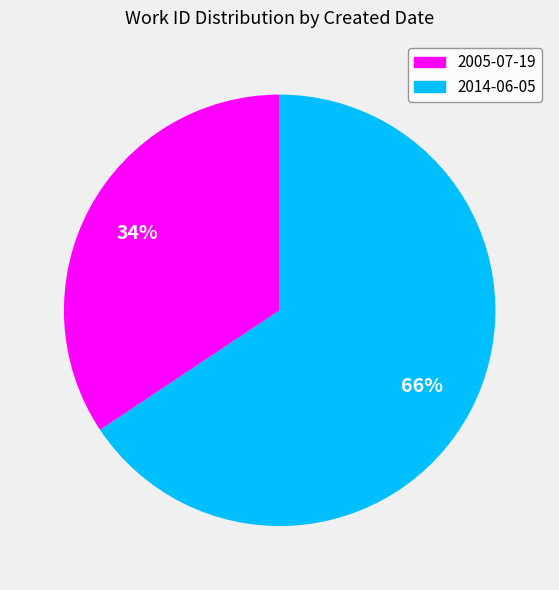

Between 2014-06-05 and 2005-07-19, which is larger?

2014-06-05